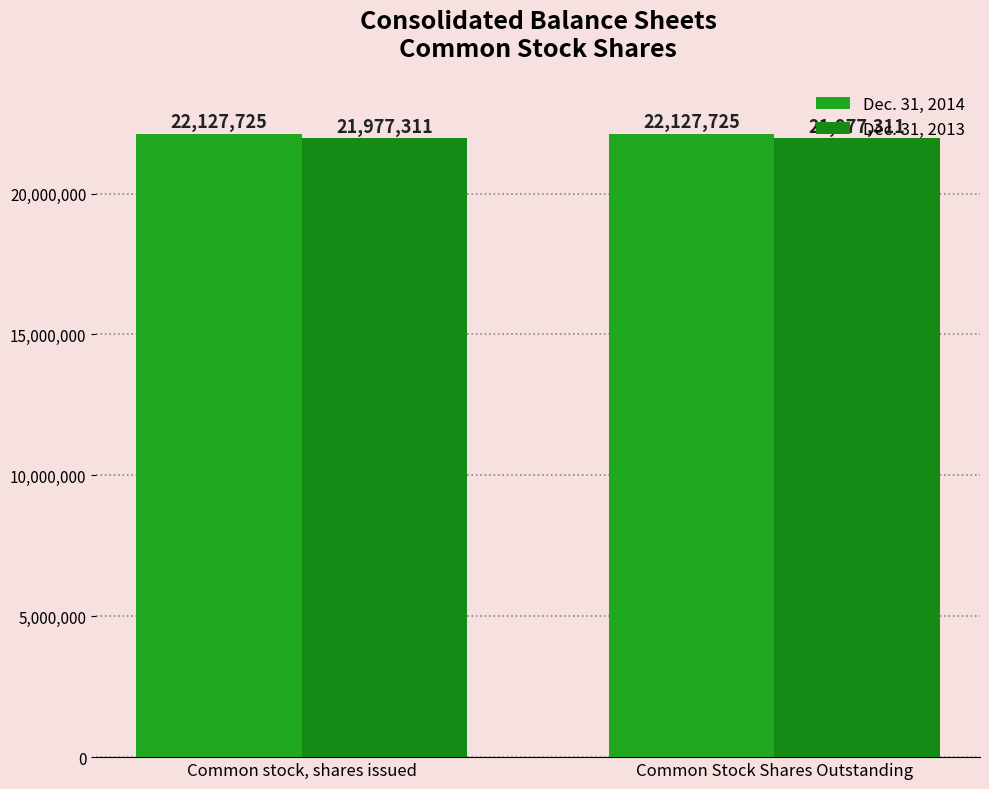

Does the chart contain stacked bars?

No